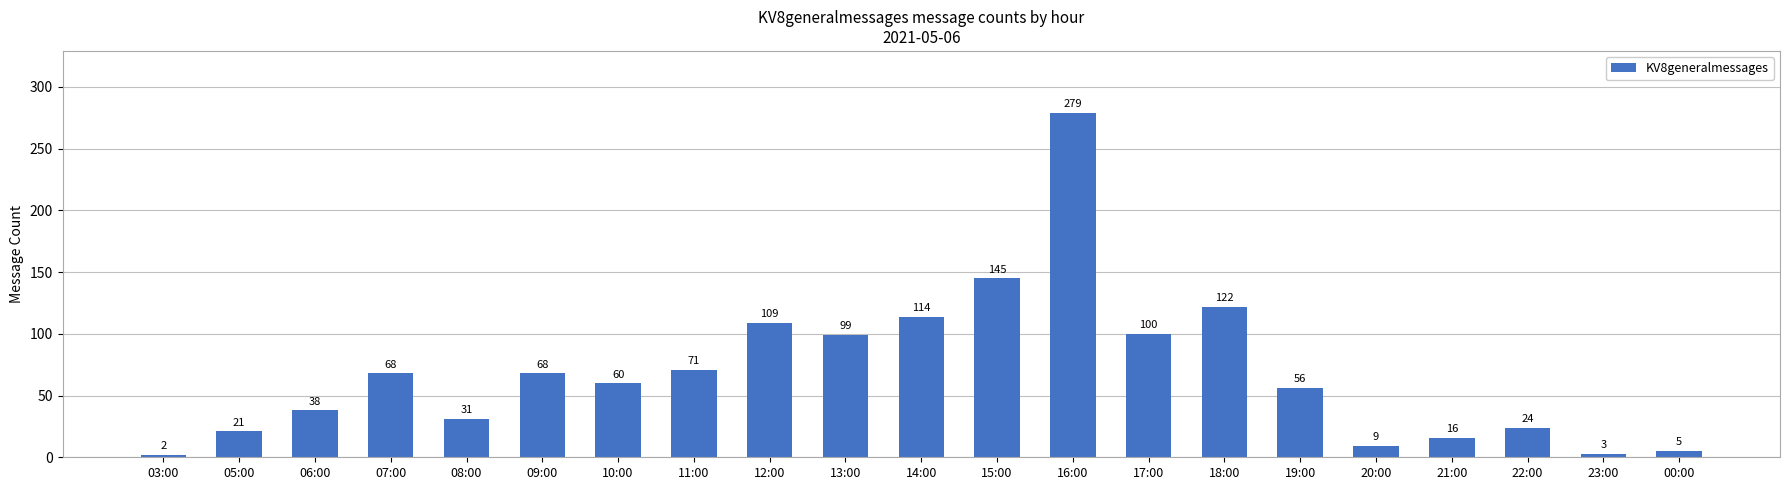

What is the change in value from 11:00 to 00:00?

-66